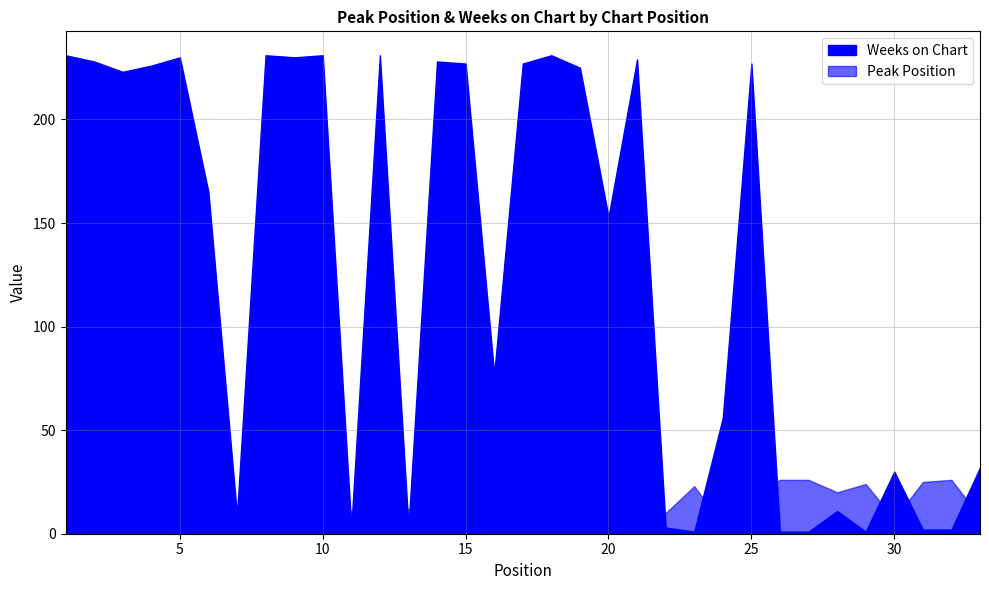

What is the approximate value of Weeks on Chart at 2, to the nearest 10?

230